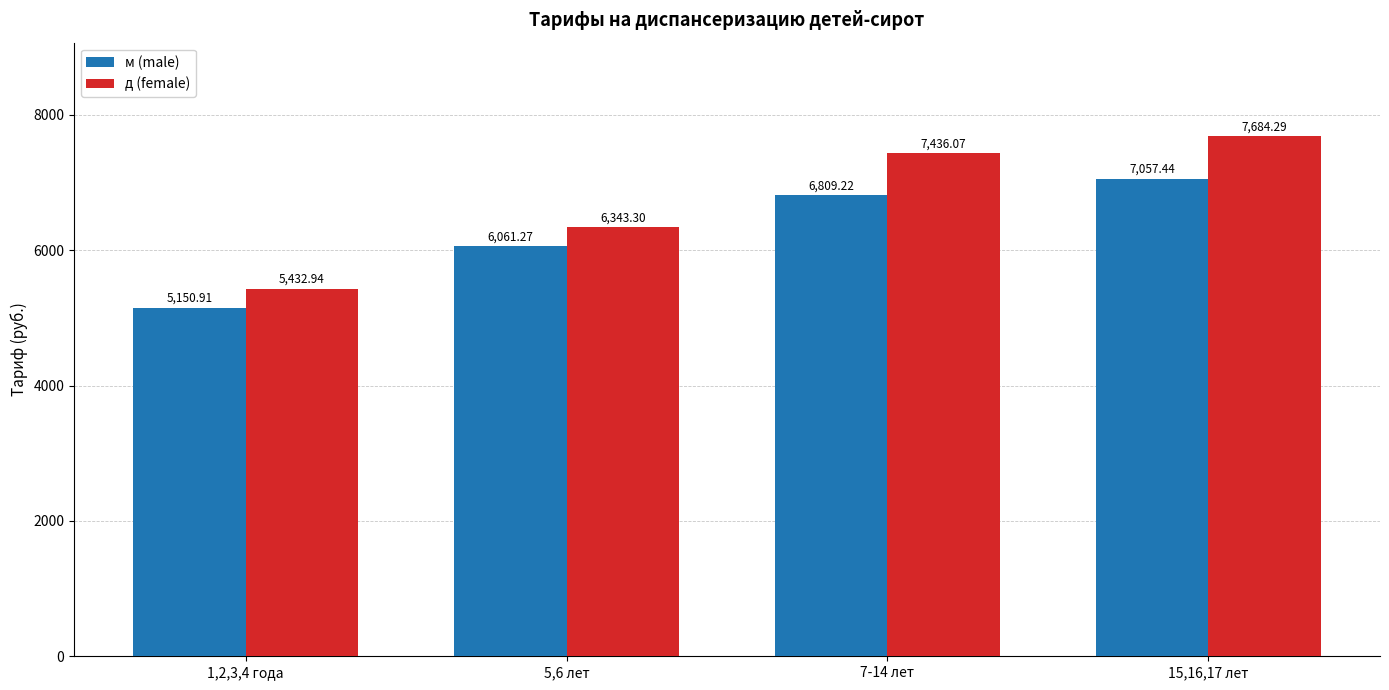

Which series has the largest range (max minus min)?

д (female)